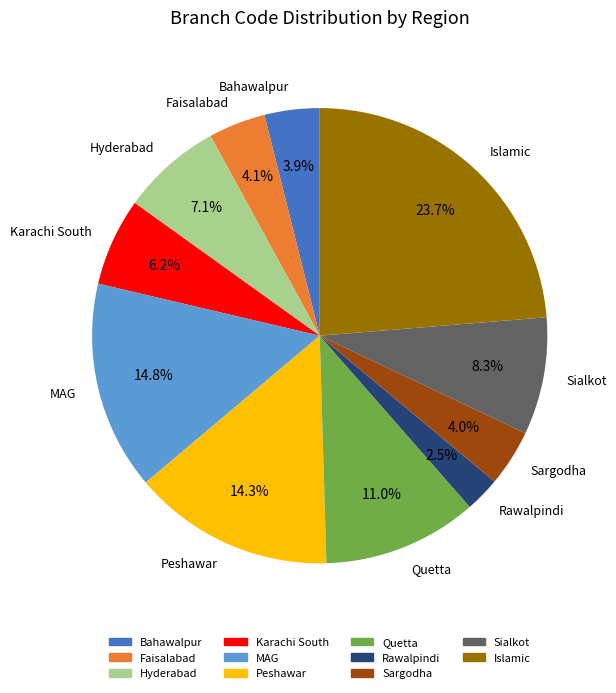

What is the total percentage of Faisalabad and Sargodha?

8.1%